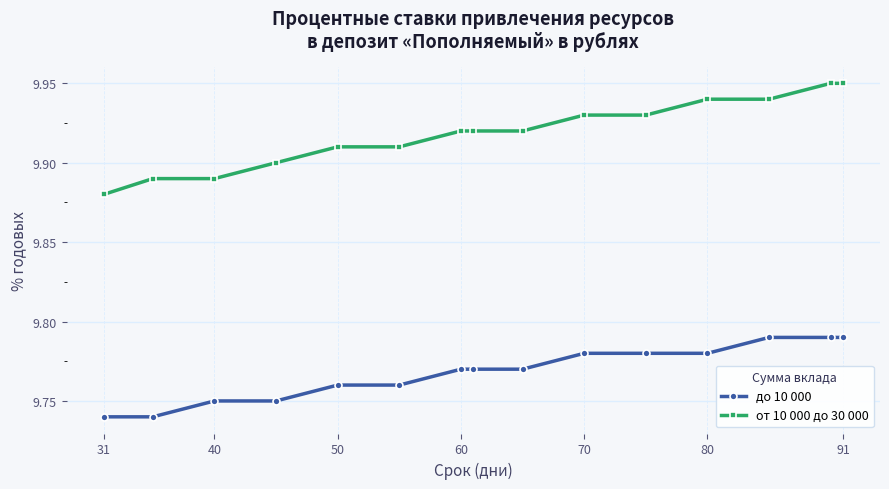

At how many categories does at least one series exceed 9?

15